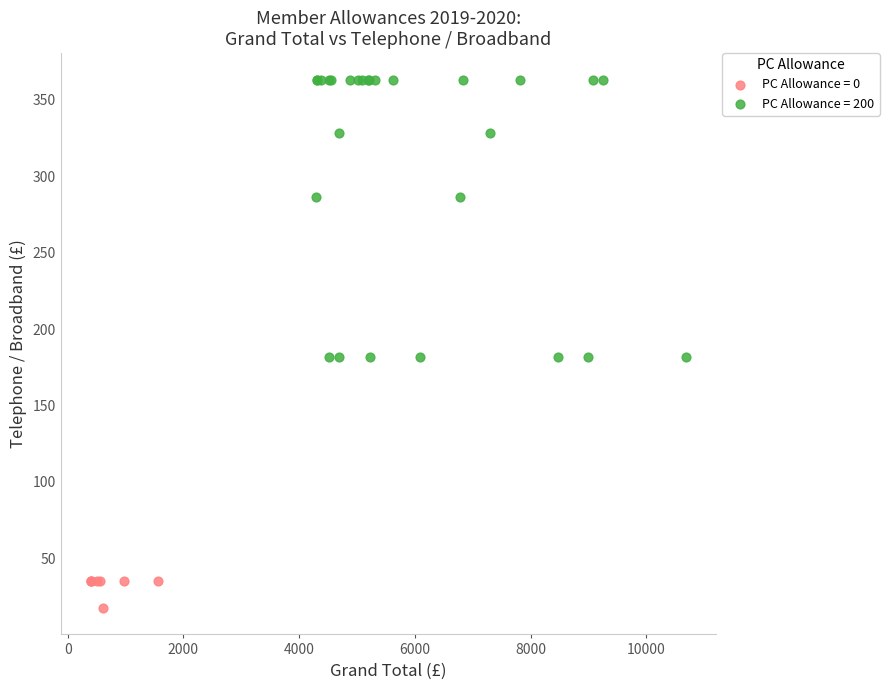

Which series has the widest spread of Y values?

PC Allowance = 200